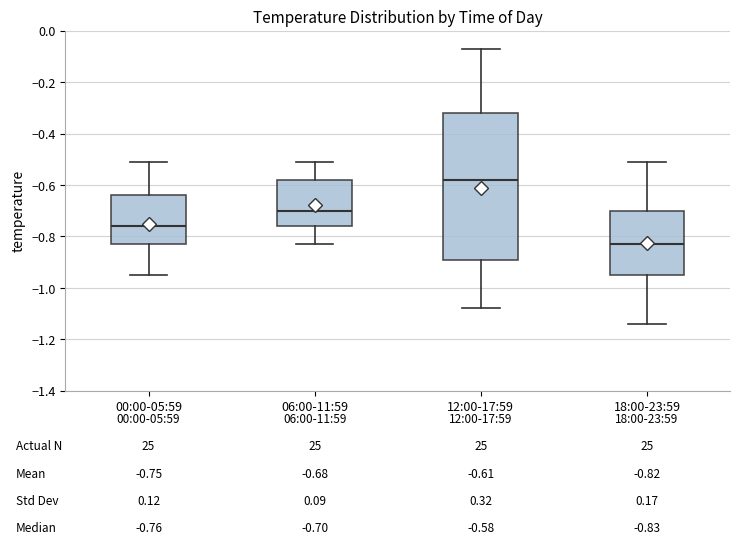

Which box has the lowest median line?

18:00-23:59